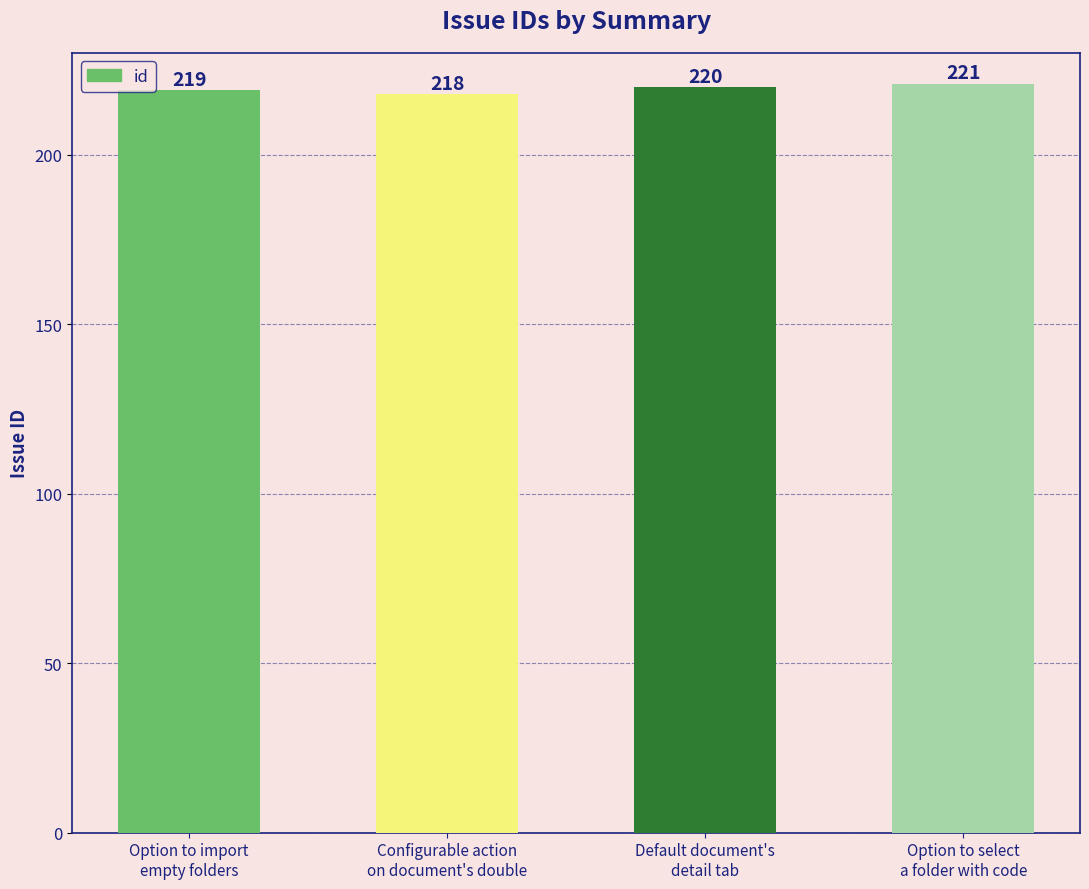

How many data points are less than 220?

2